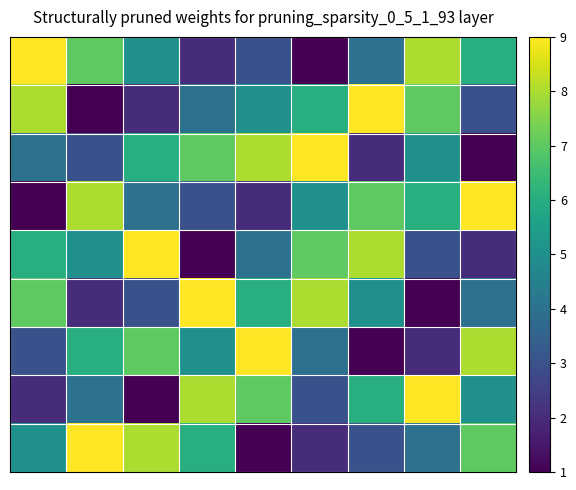

What is the maximum value shown in the chart?

9